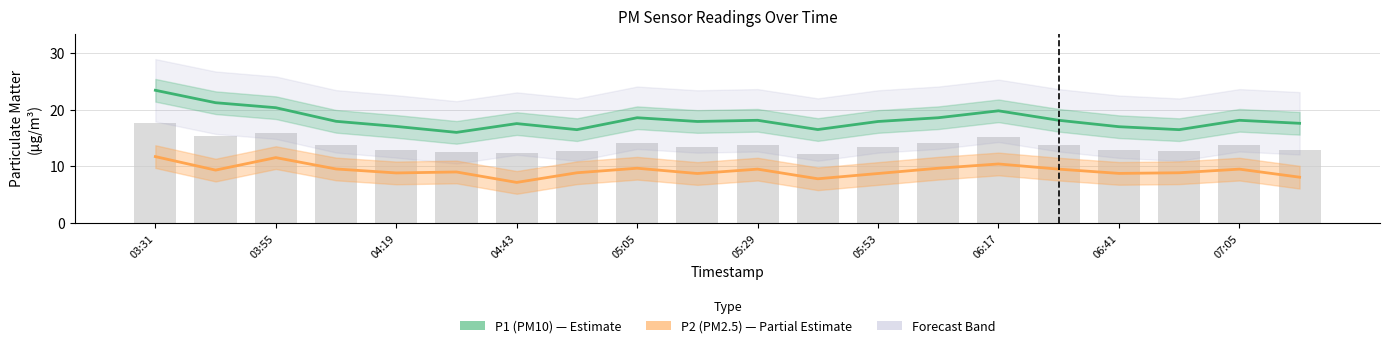

What is the lowest value of the P1 (PM10) series?

16.0